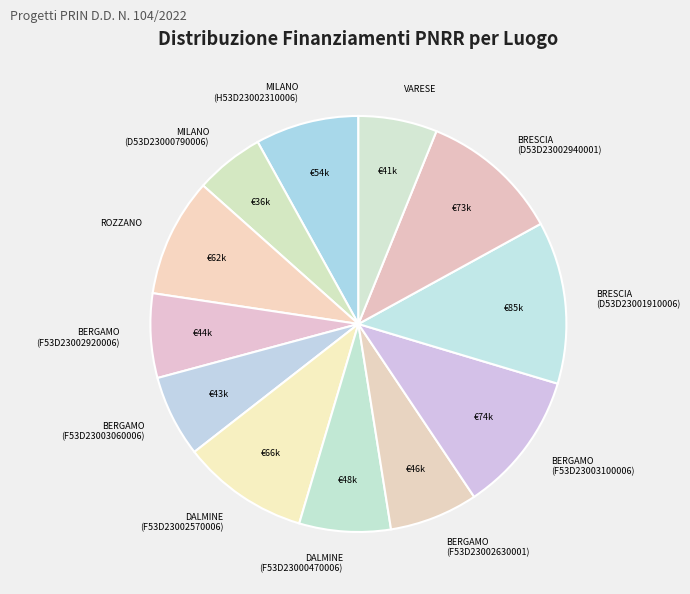

Approximately how many times larger is the value at DALMINE (F53D23002570006) compared to ROZZANO?

1.1